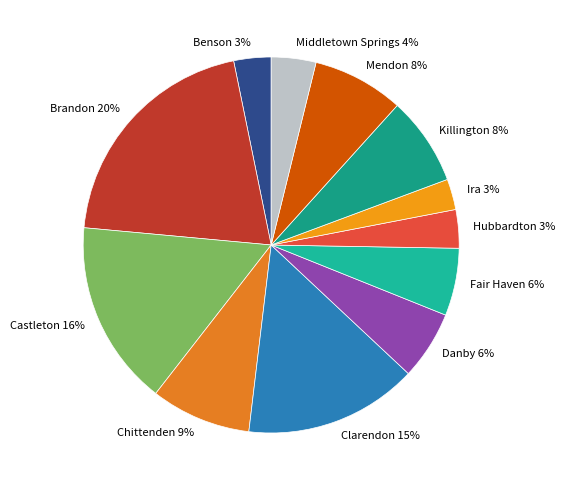

Is the sum of Ira 3% and Chittenden 9% greater than half?

No